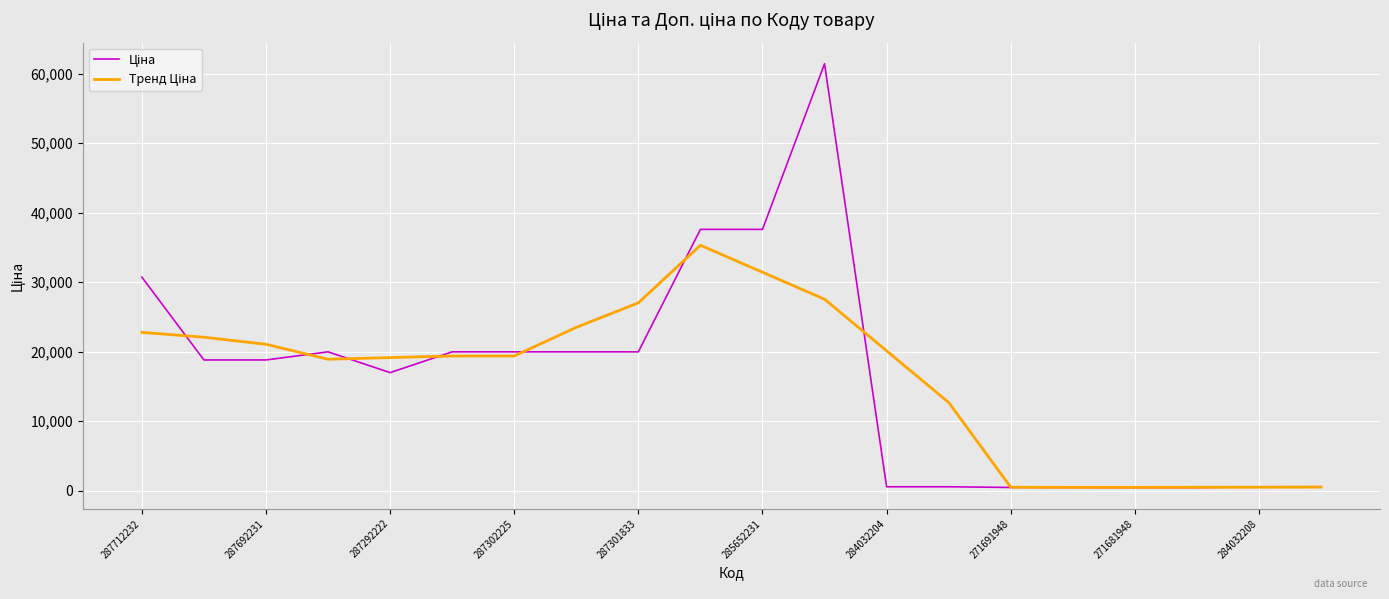

How many lines are shown in the chart?

2